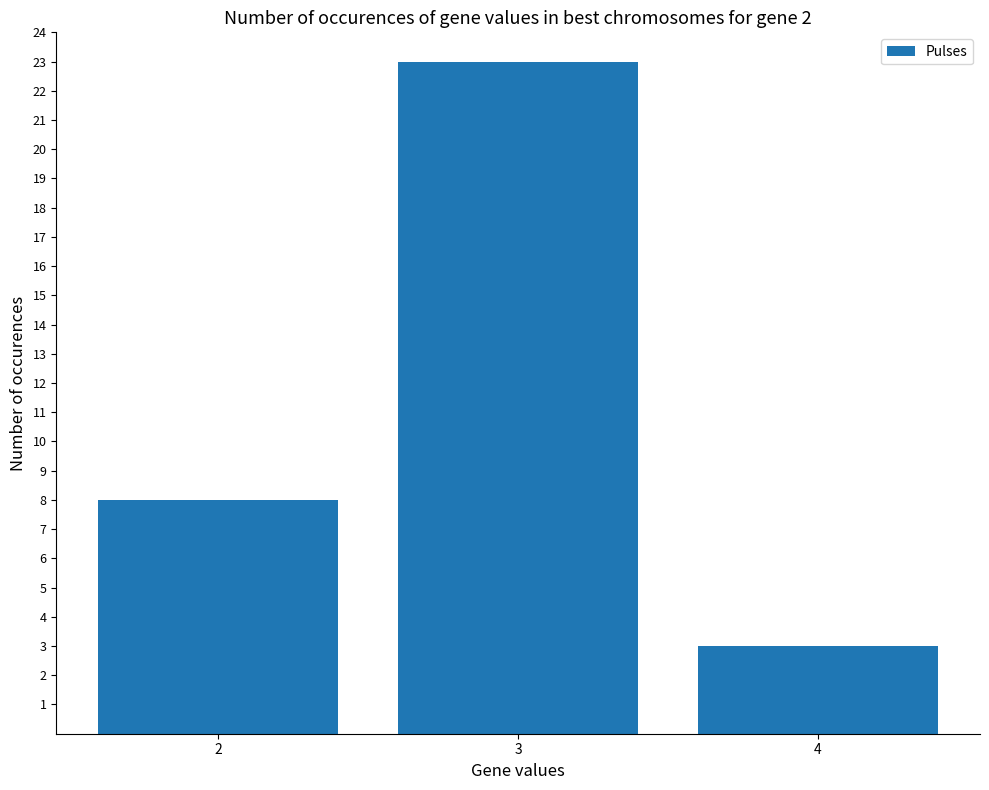

What is the change in value from 2 to 4?

-5